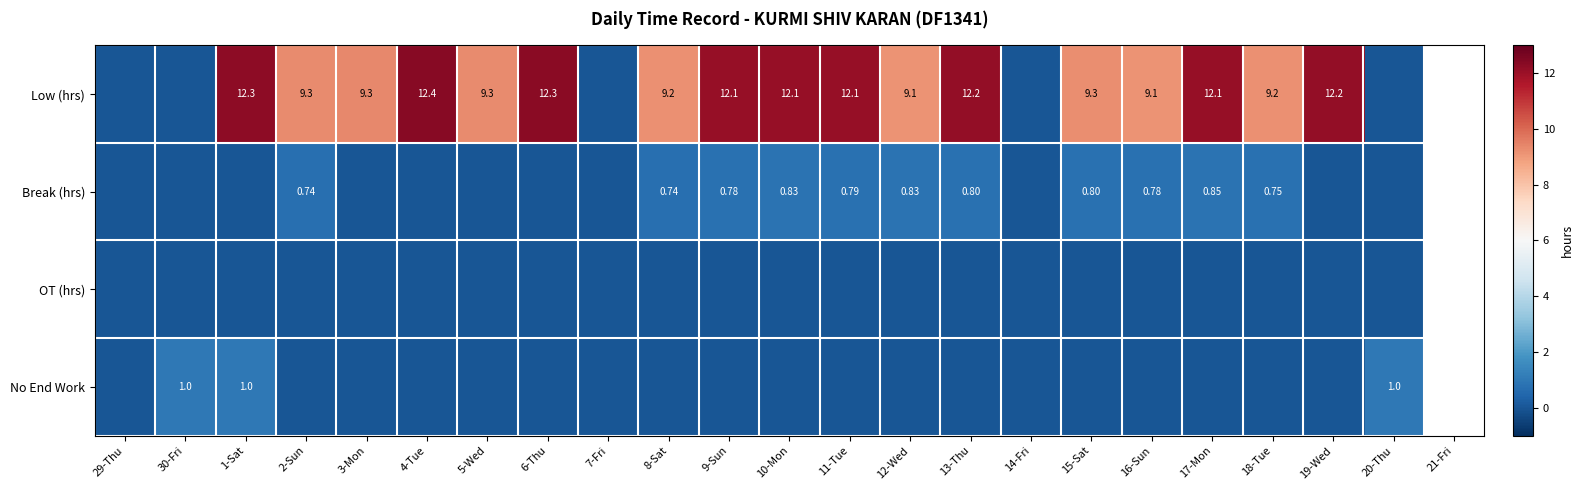

Count the Break (hrs) values in the range 0 to 1.

22